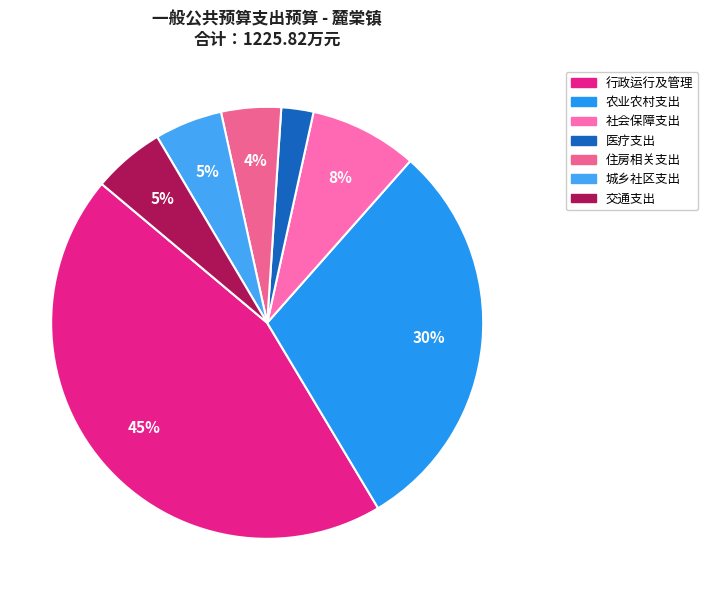

Count the number of slices in the pie.

7